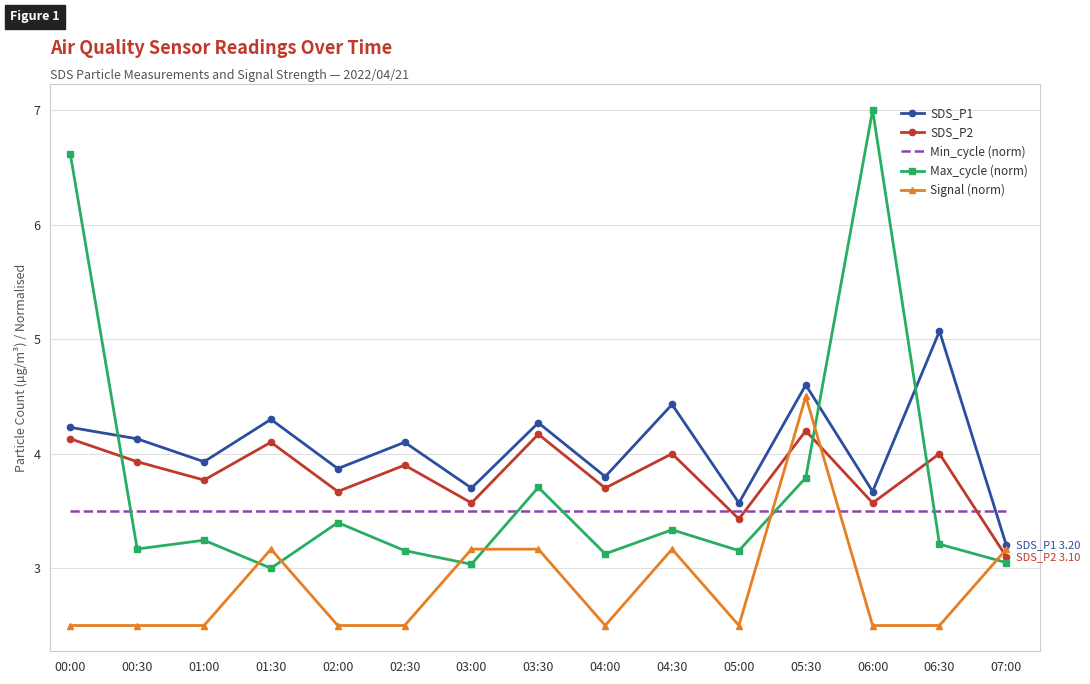

Which series changed the most between 00:30 and 04:30?

Signal (norm)